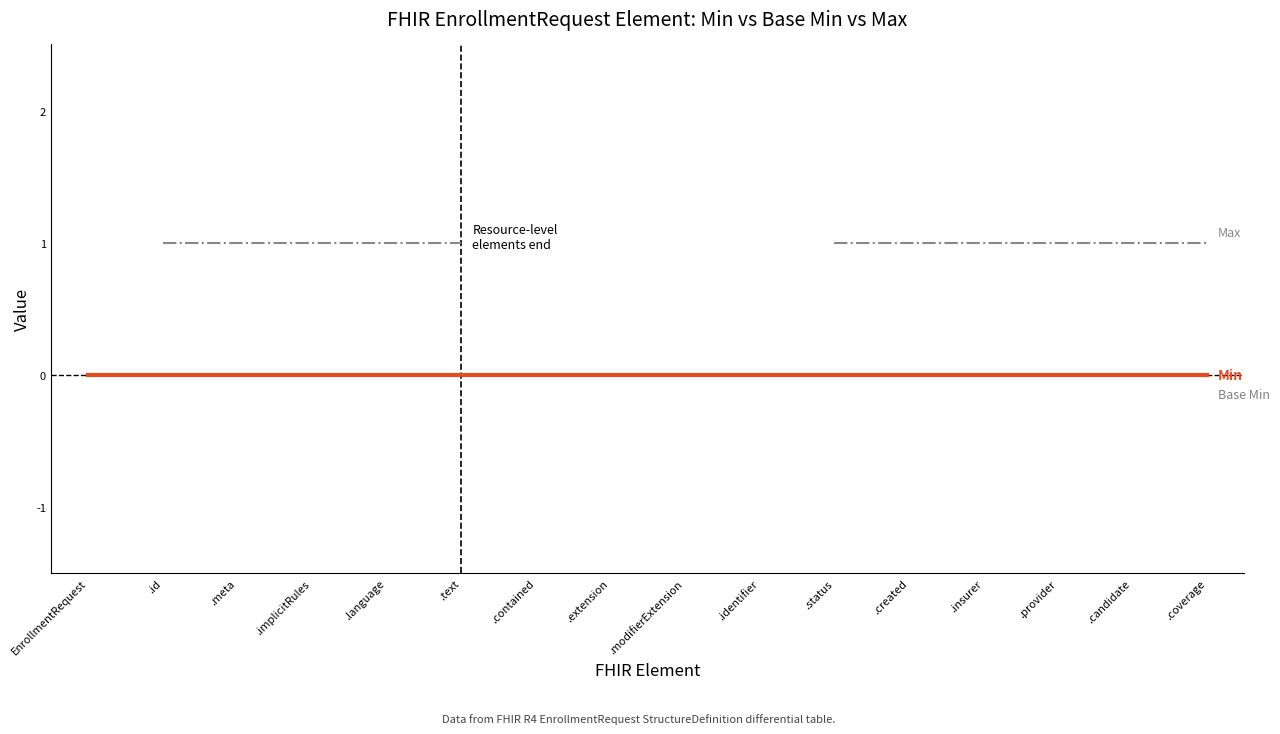

What are all the series names shown in the legend?

Min, Base Min, Max (numeric)